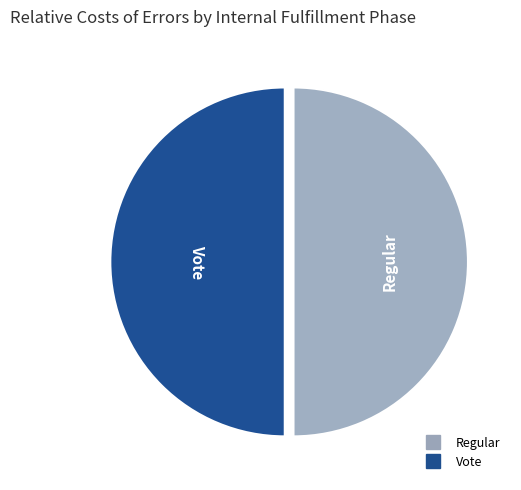

Count the number of slices in the pie.

2